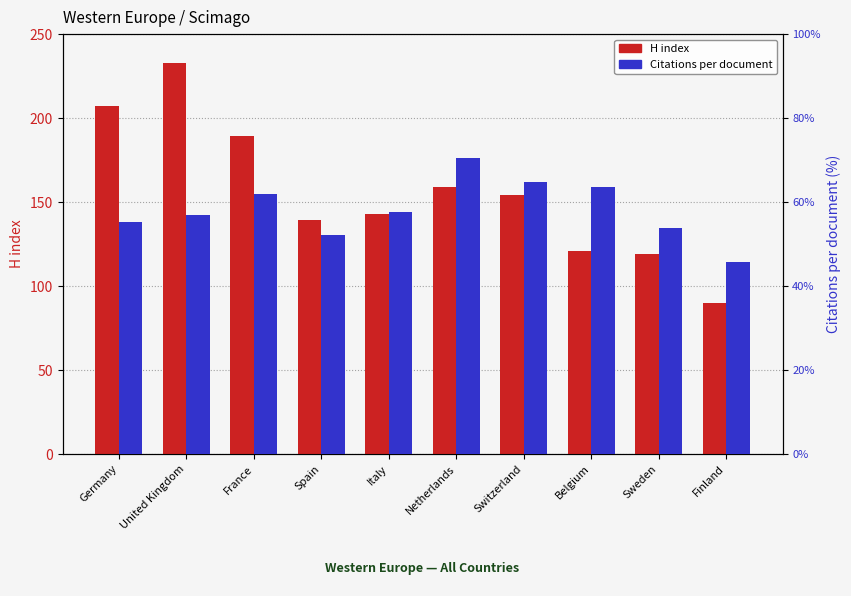

Where is Citations per document nearest to the value 29?

Italy